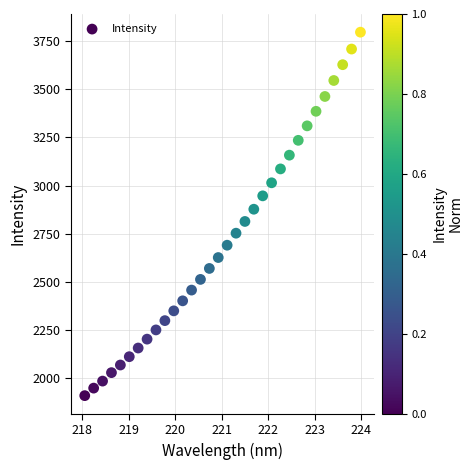

What is the range of Y values (max minus min)?

1889.1